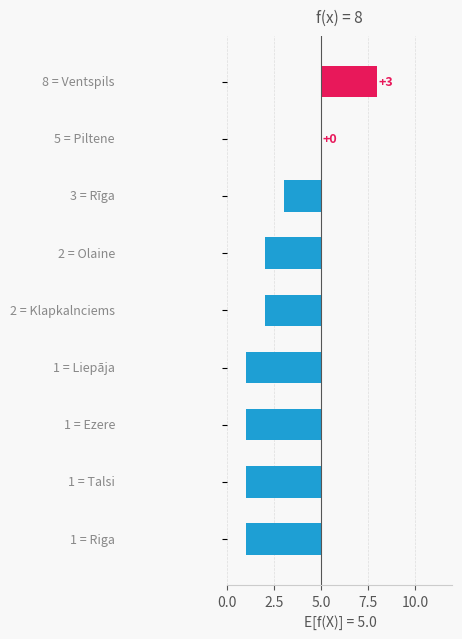

Reading left to right, transcribe all the data shown in this chart.

3	0	-2	-3	-3	-4	-4	-4	-4